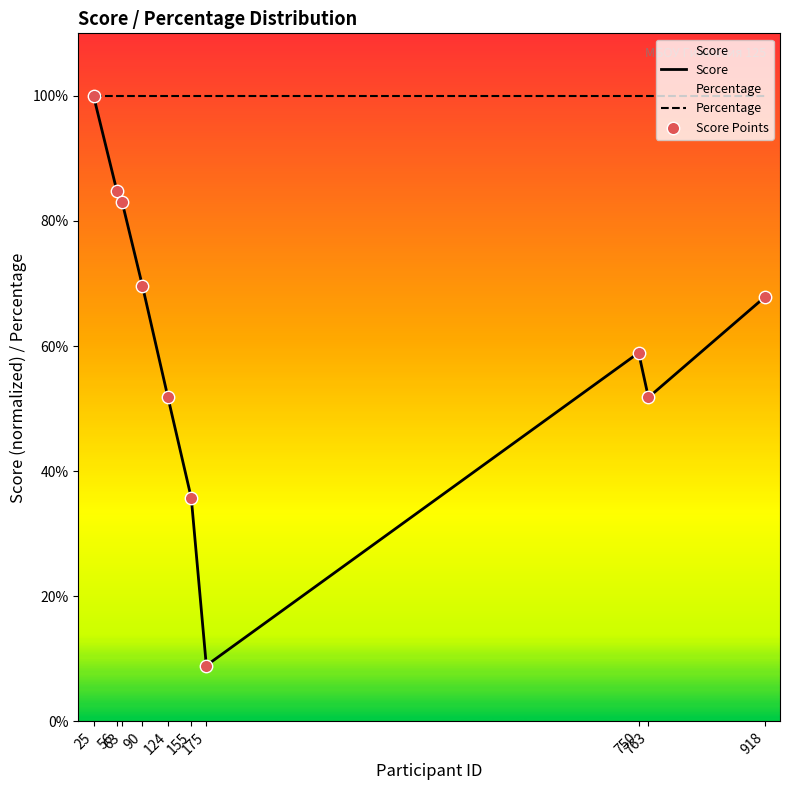

Is the value of Score at 63 greater than the value of Score Points at 124?

Yes